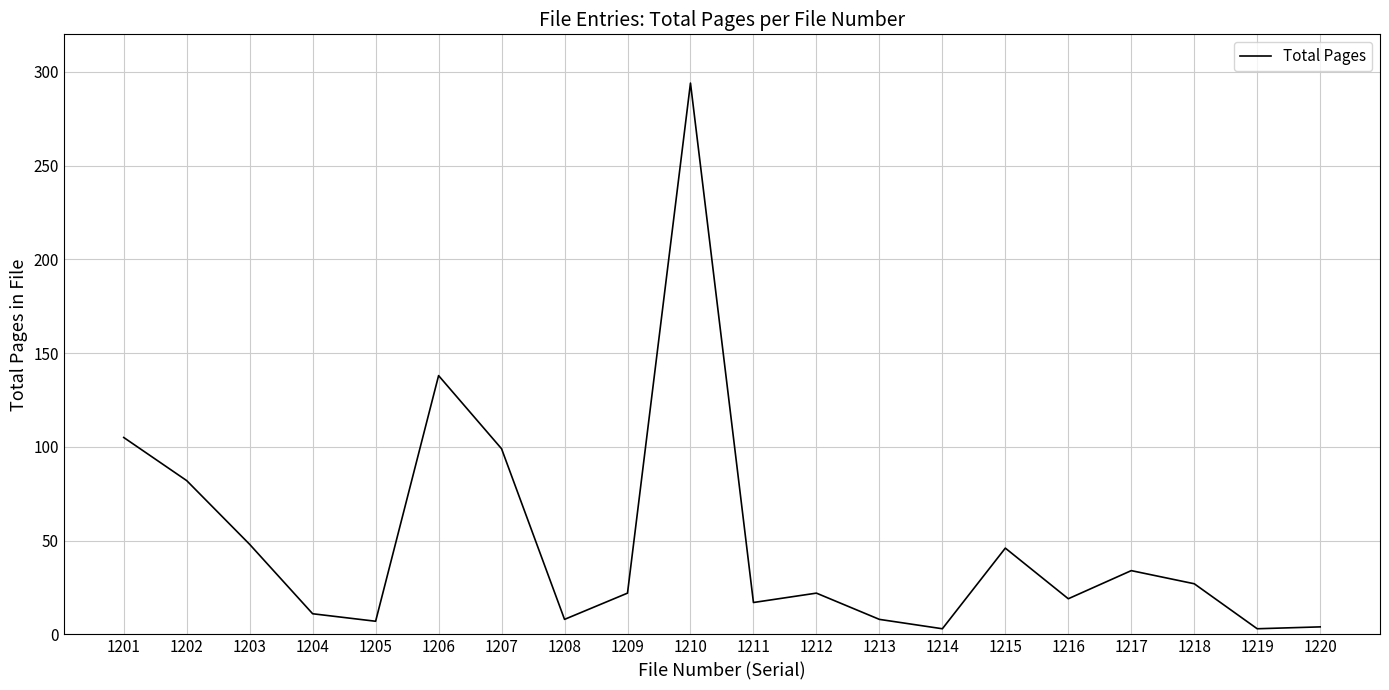

What is the maximum value shown in the chart?

294